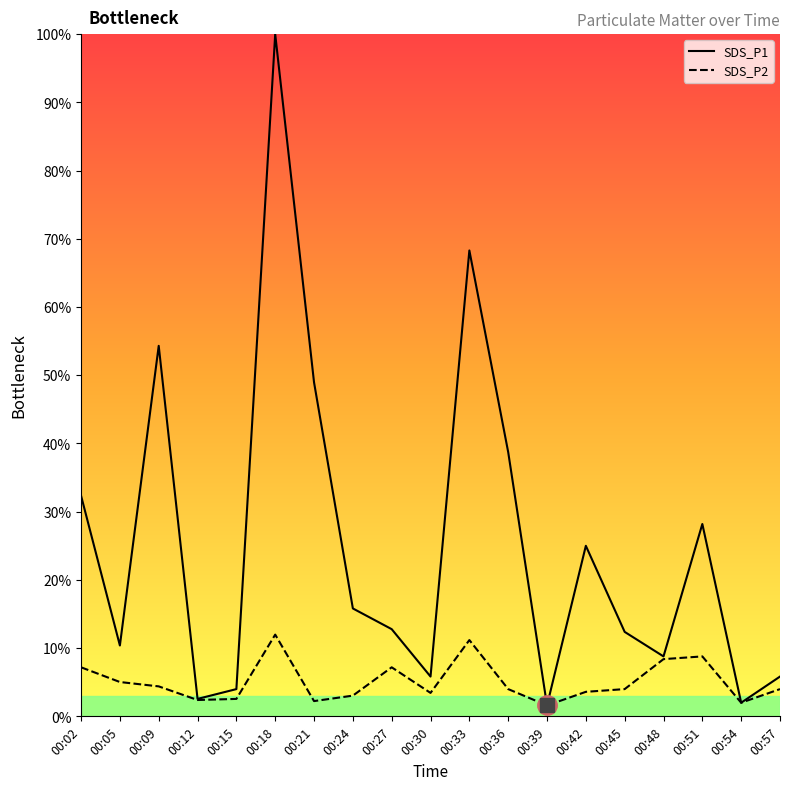

What is the total value across all series at 00:51?

37.0